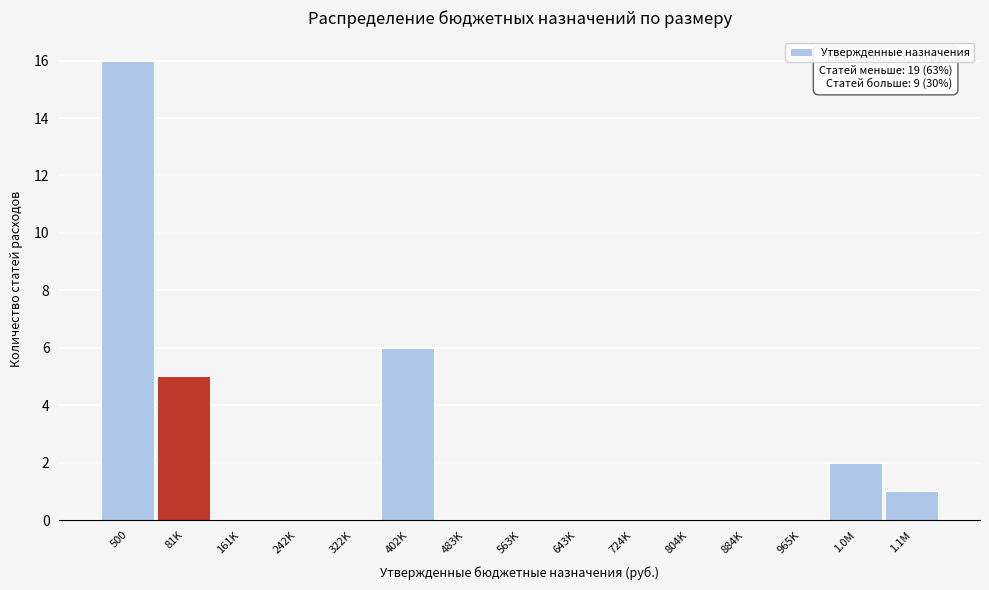

Reading right to left, list all the values displayed in this chart.

1.1M=1	1.0M=2	965K=0	884K=0	804K=0	724K=0	643K=0	563K=0	483K=0	402K=6	322K=0	242K=0	161K=0	81K=5	500=16